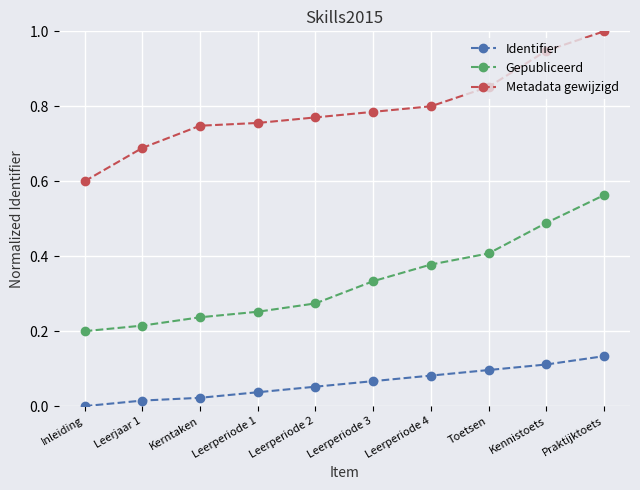

True or false: Metadata gewijzigd and Identifier intersect in this chart.

False